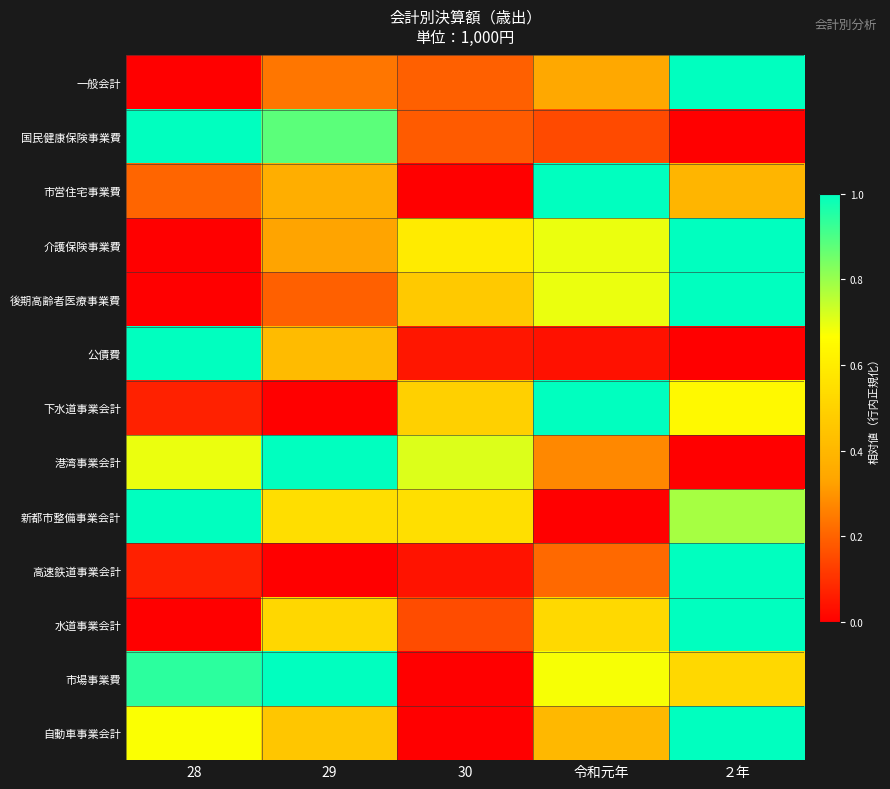

What is the total value across all series at ２年?

8.3